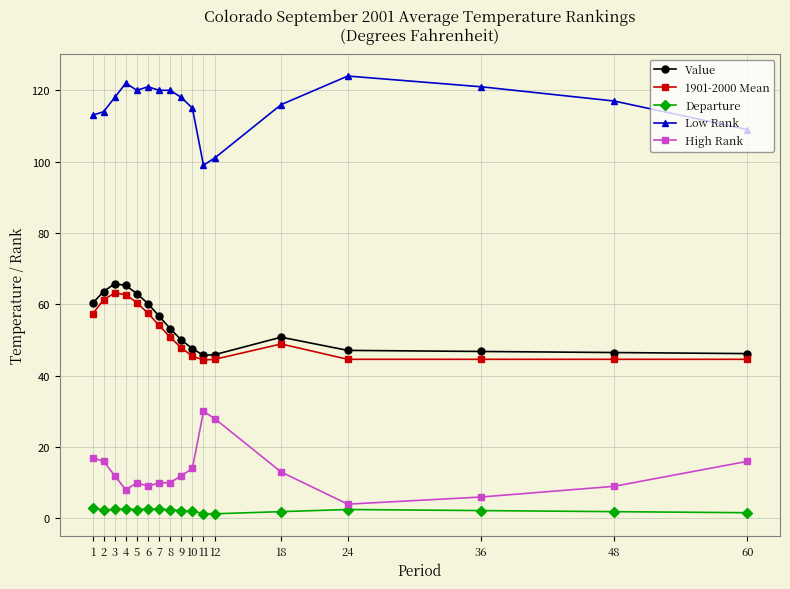

True or false: 1901-2000 Mean and Departure cross at least once.

False